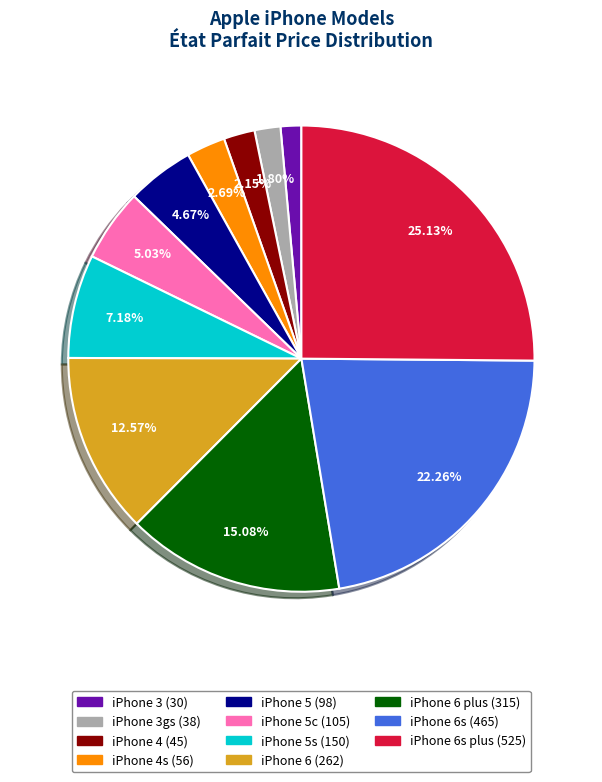

Is there a majority slice in this chart?

No